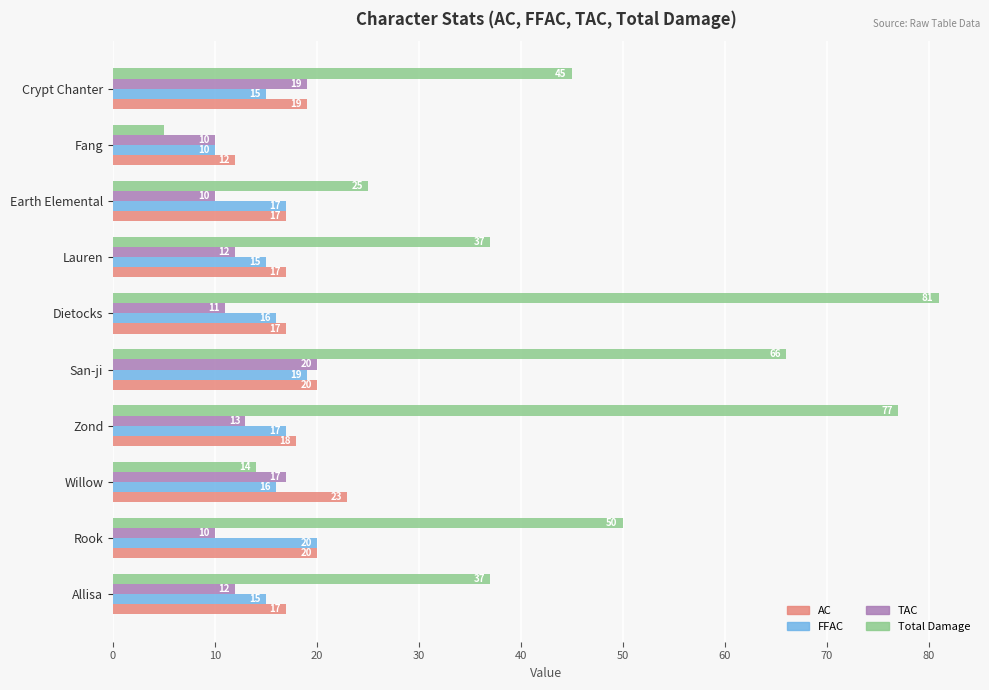

The Total Damage series shows 5 at Fang. True or false?

True